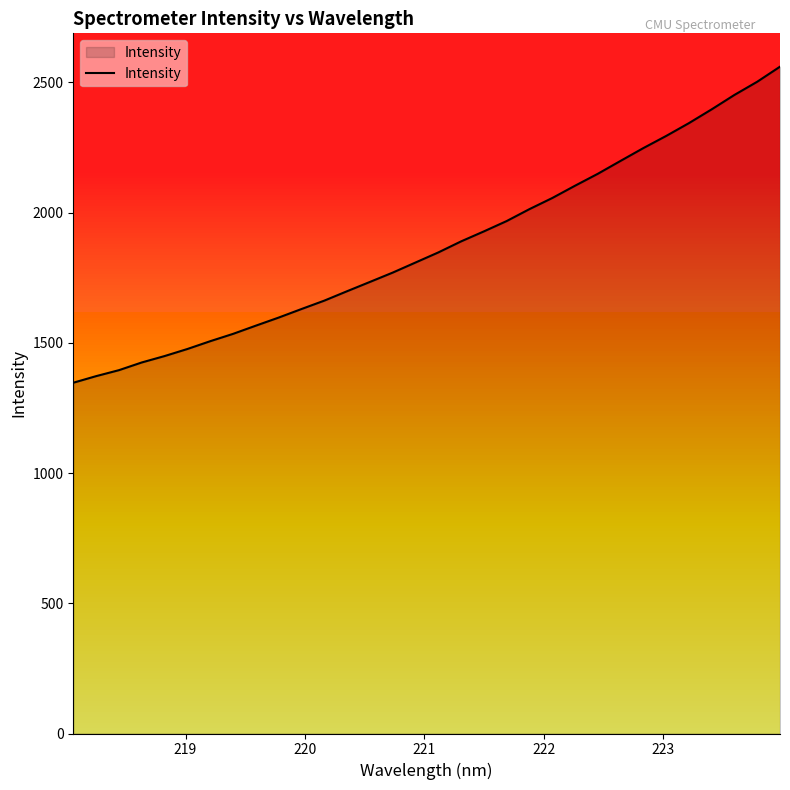

What is the minimum value shown in the chart?

1346.9